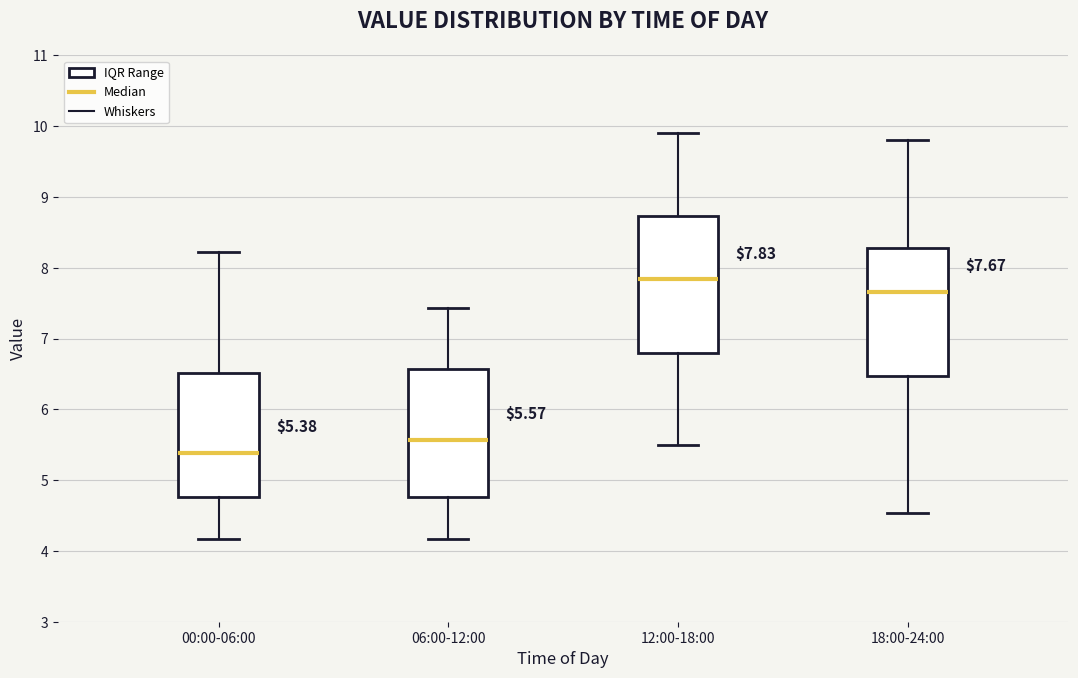

Comparing the boxes themselves (not the whiskers), which one is the tallest?

12:00-18:00